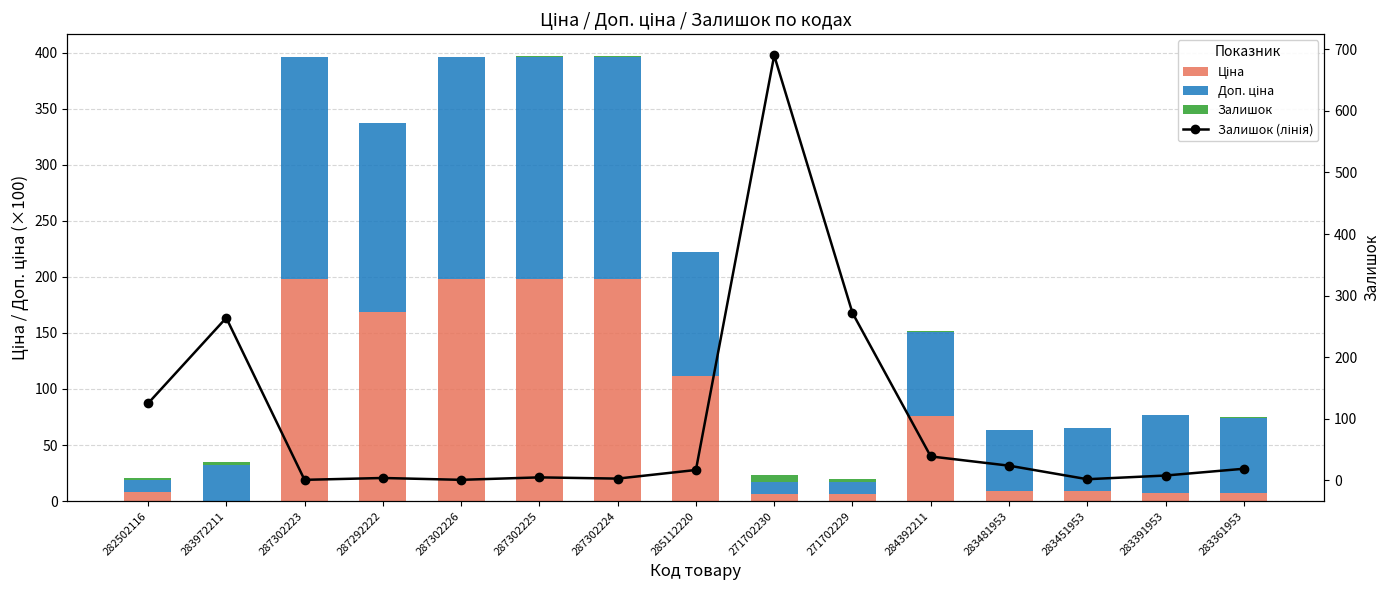

What is the minimum value for Ціна?

0.3